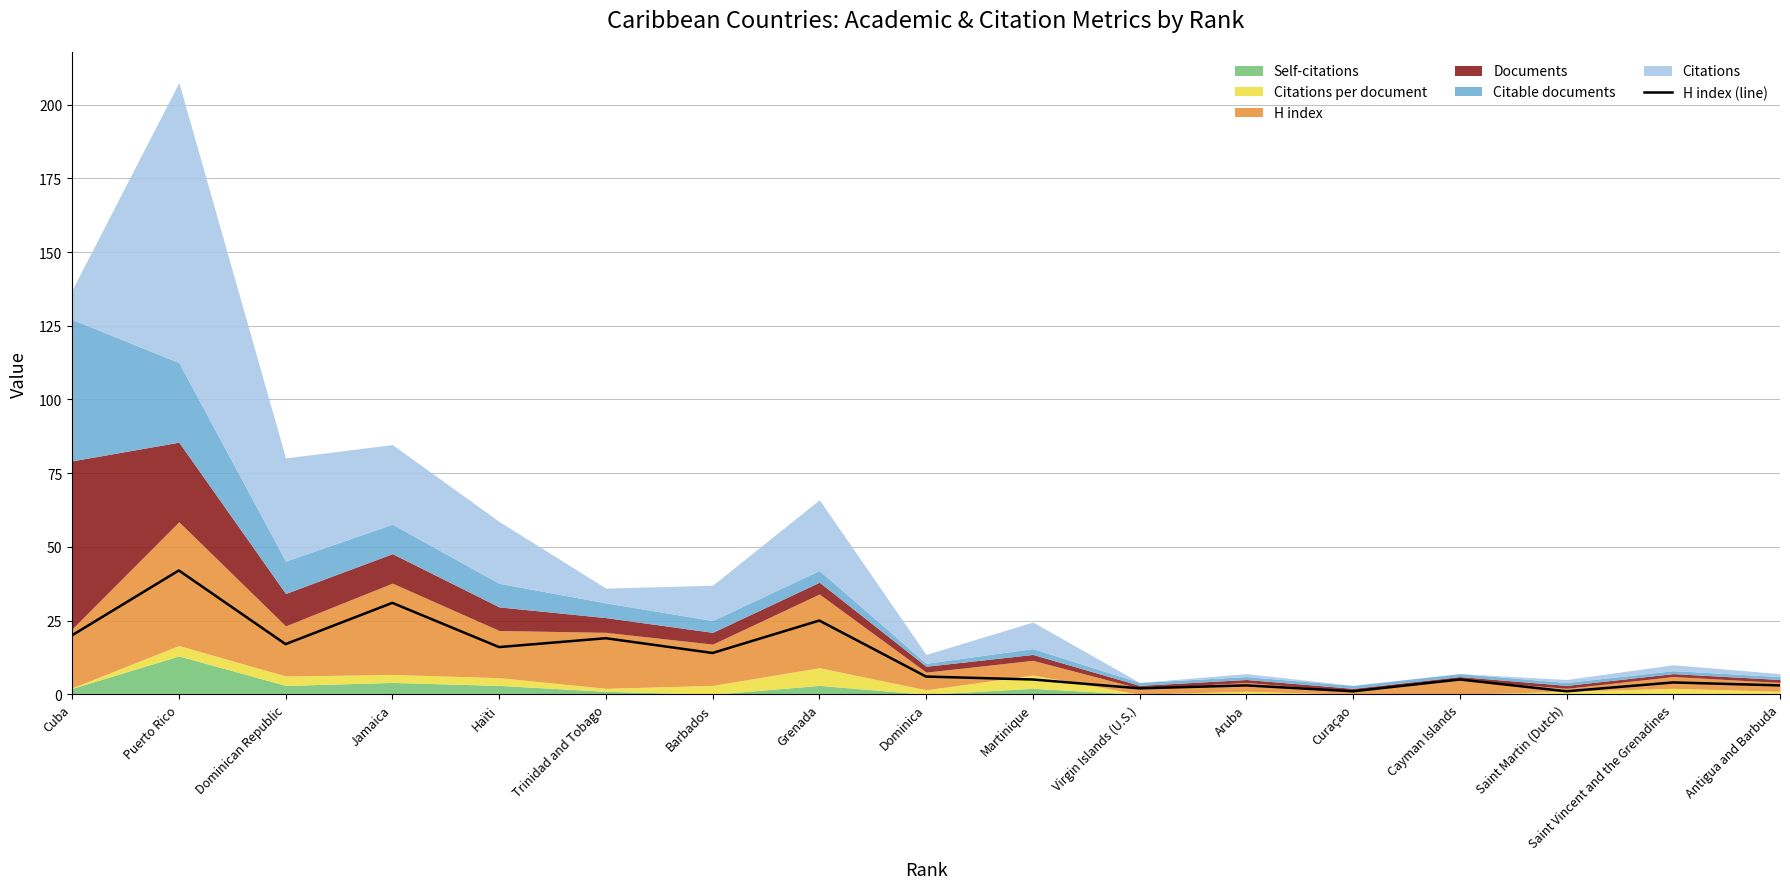

How many data points are less than 6?

8